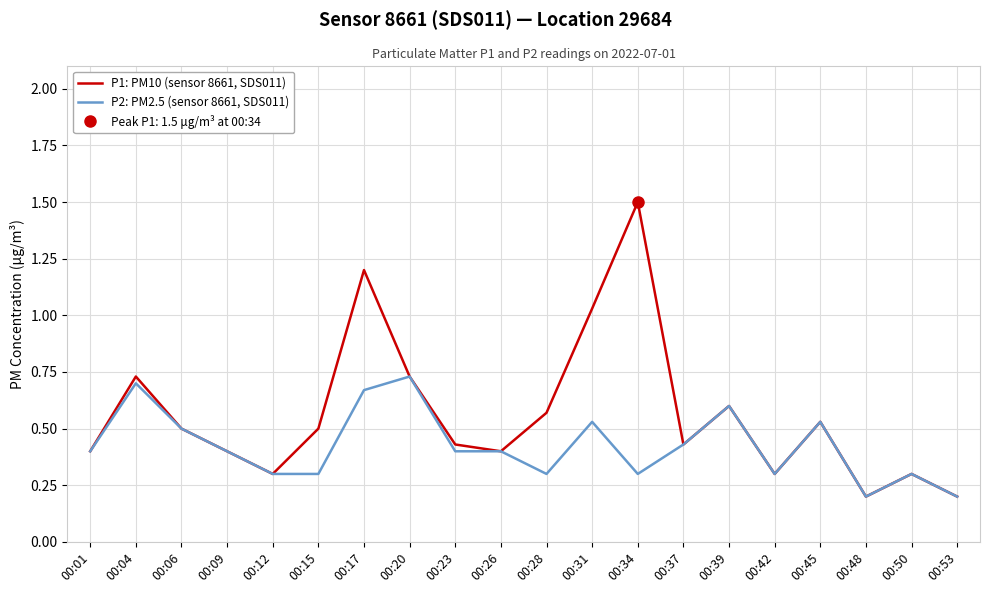

What is the sum of the P1: PM10 (sensor 8661, SDS011) values at 00:37 and 00:34?

1.9